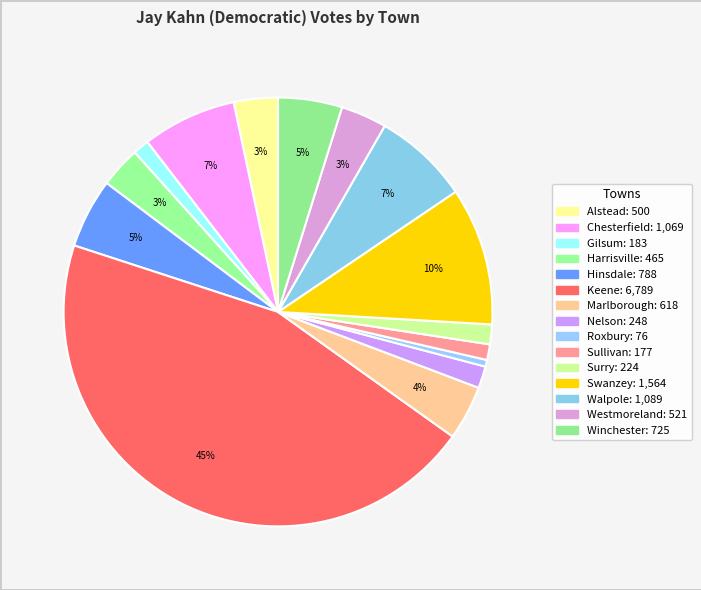

What is the change in value from Nelson to Roxbury?

-172